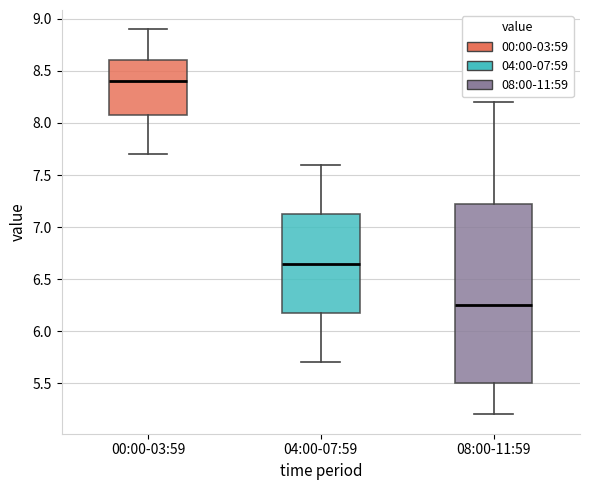

Which box has the highest median line?

00:00-03:59